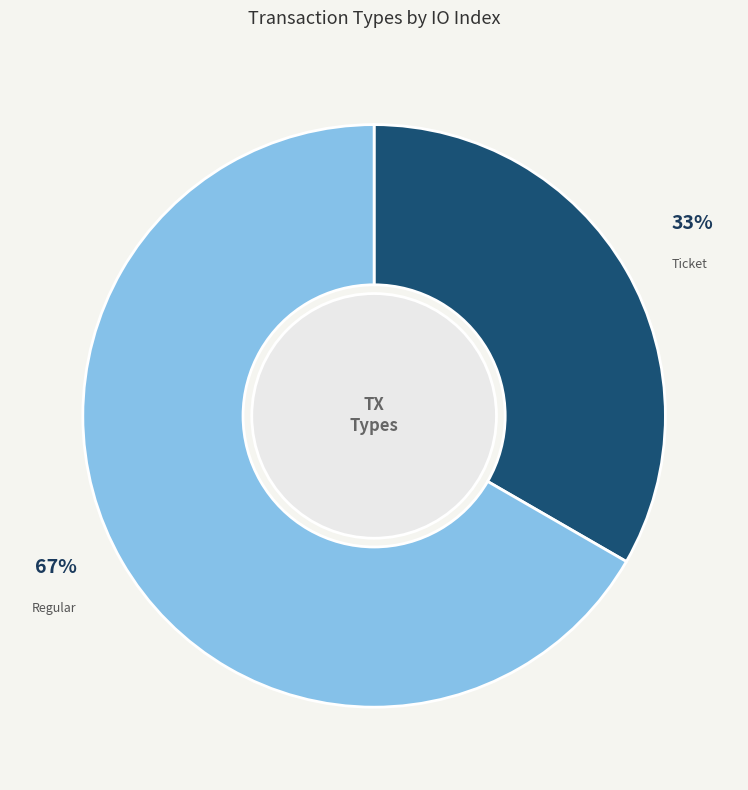

To the nearest percent, what is the average slice percentage?

50%